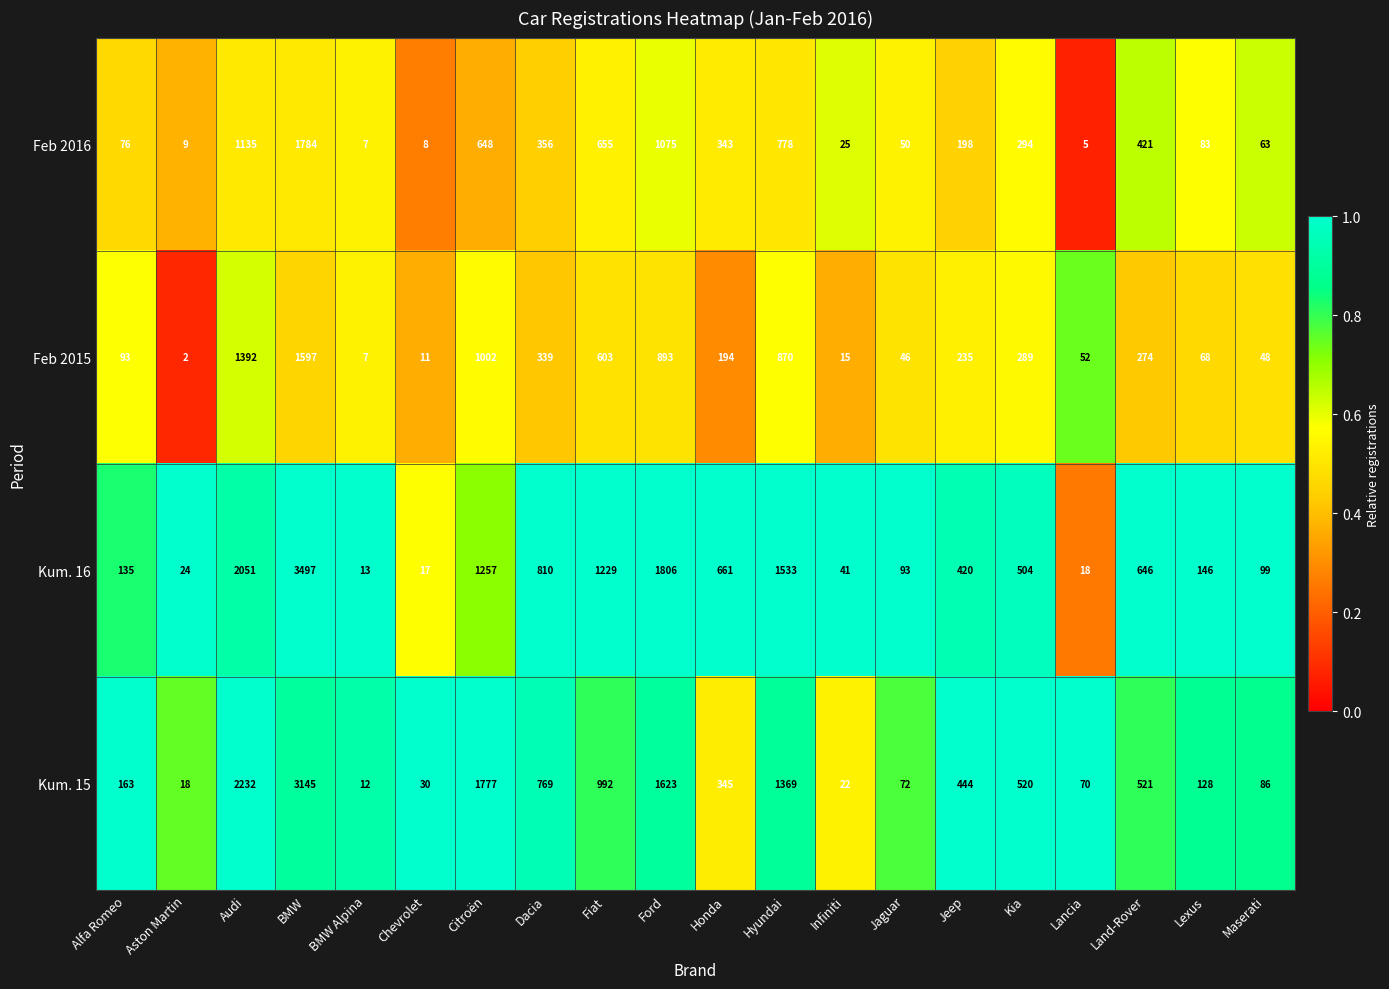

At which category does the chart reach its peak across all series?

BMW